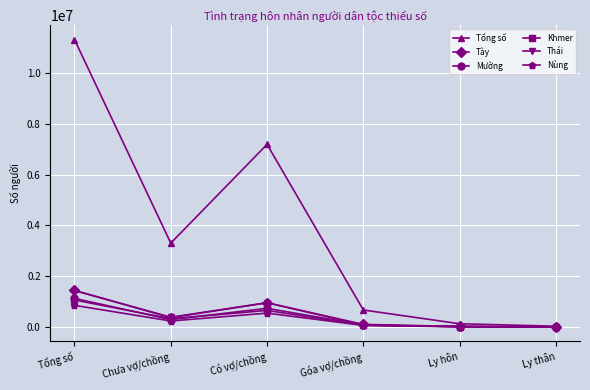

At which label is Tổng số closest to 5675145?

Có vợ/chồng